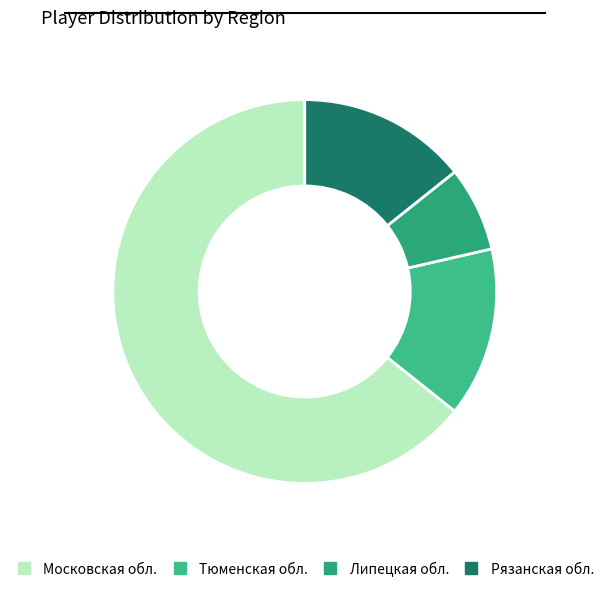

How many segments does this pie chart have?

4